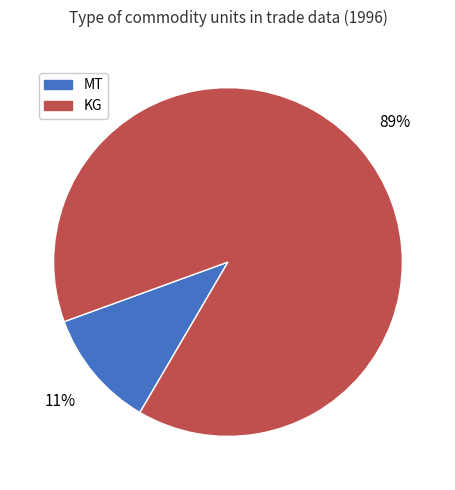

Which category has the biggest portion of the pie?

KG